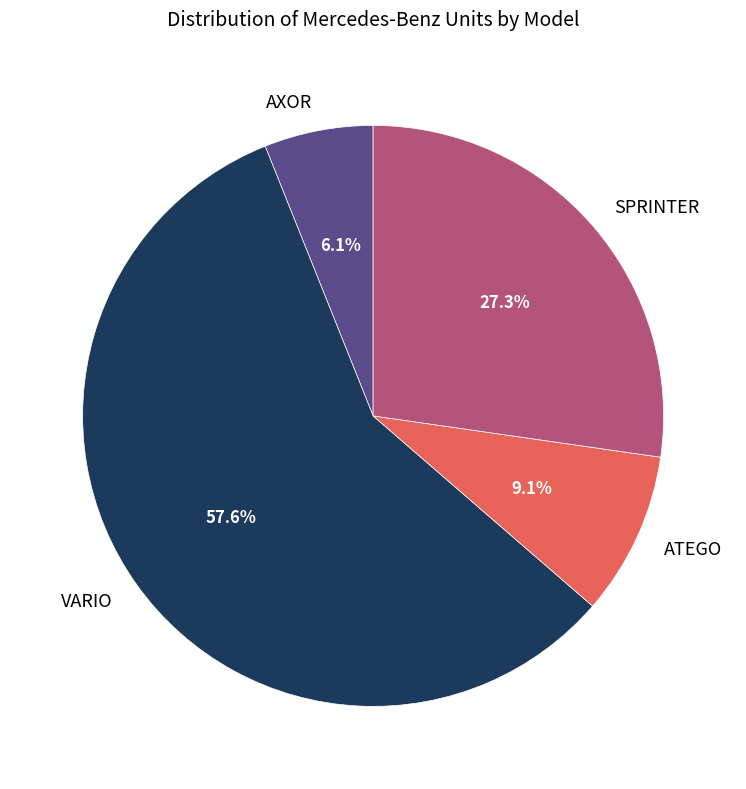

Rank the categories by value from lowest to highest.

AXOR, ATEGO, SPRINTER, VARIO